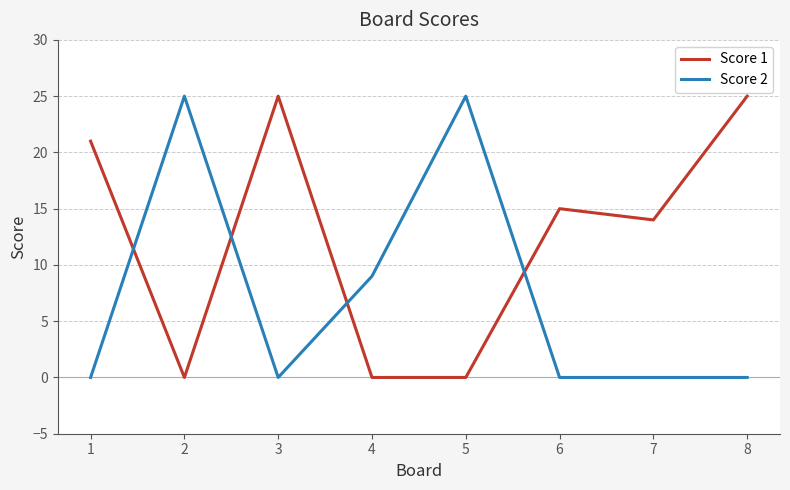

The Score 2 series shows 8 at 7. True or false?

False